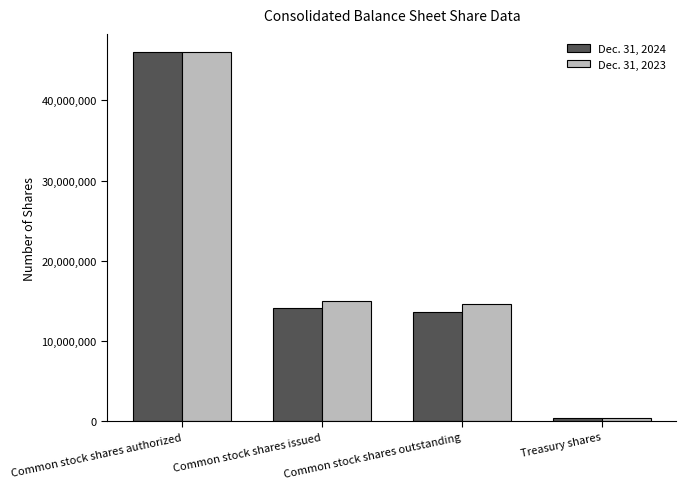

What is the label of the 4th bar from the right?

Common stock shares authorized